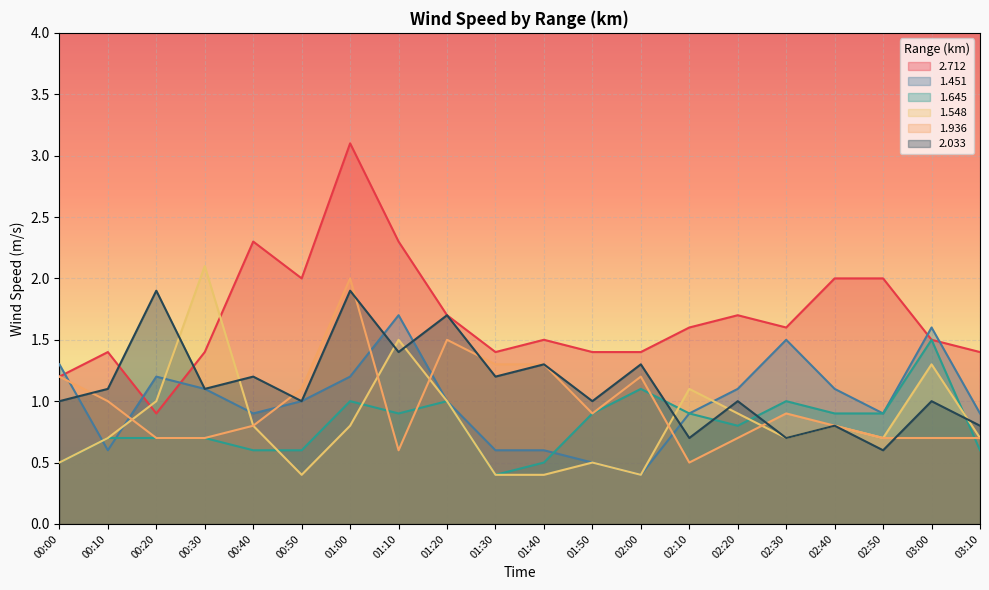

What is the smallest value displayed?

0.4